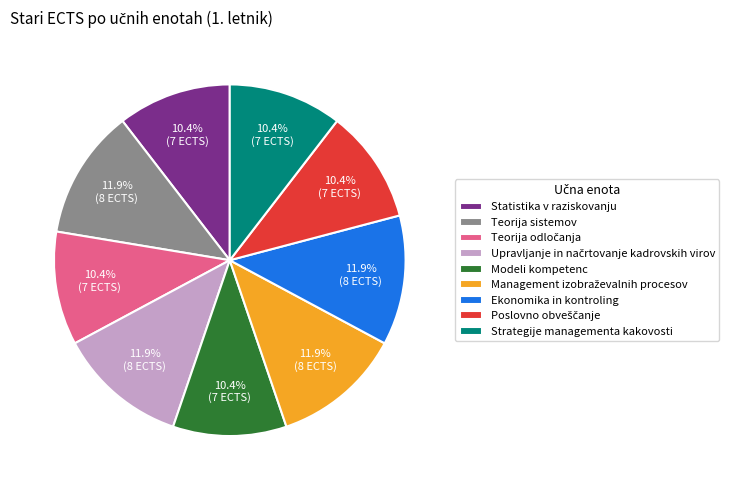

To the nearest percent, what portion does Statistika v raziskovanju represent?

10%